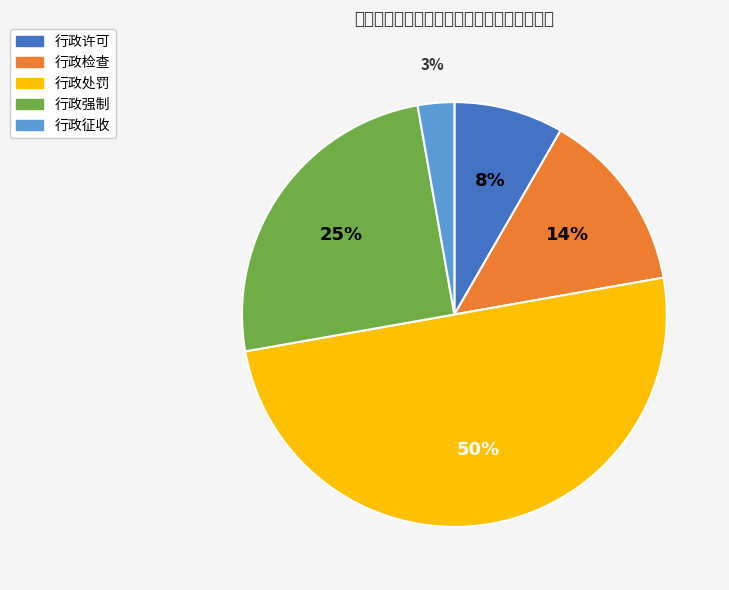

Which has a higher value, 行政检查 or 行政征收?

行政检查